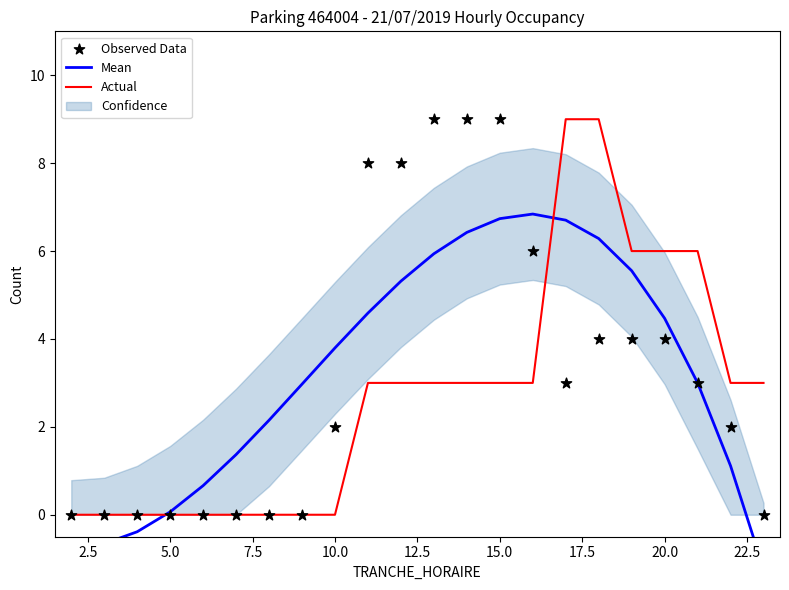

What is the highest value of the Actual series?

9